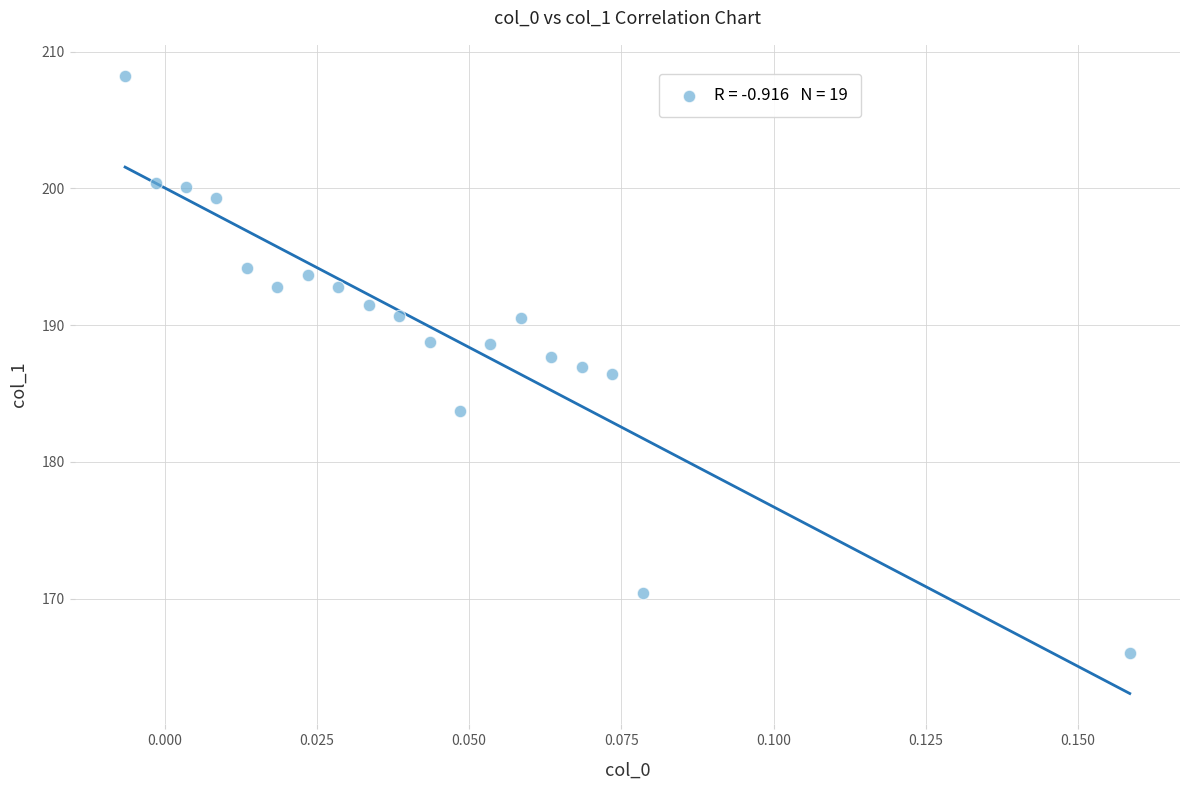

What is the range of Y values (max minus min)?

42.2